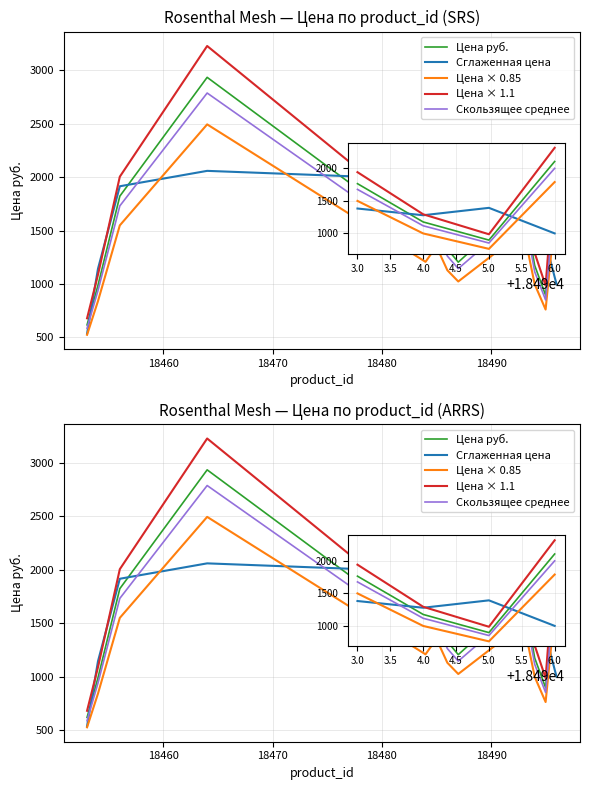

What is the maximum value shown in the chart?

3229.0